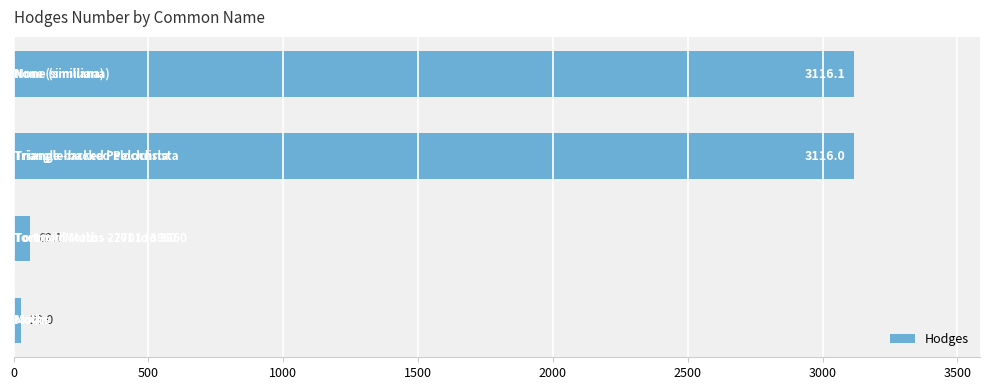

What is the average value?

1580.8